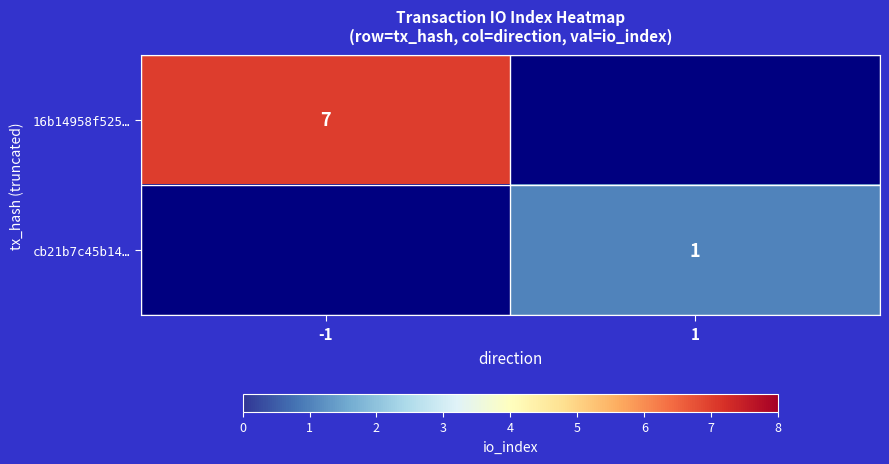

True or false: cb21b7c45b14… has a value of 1 at 1.

True